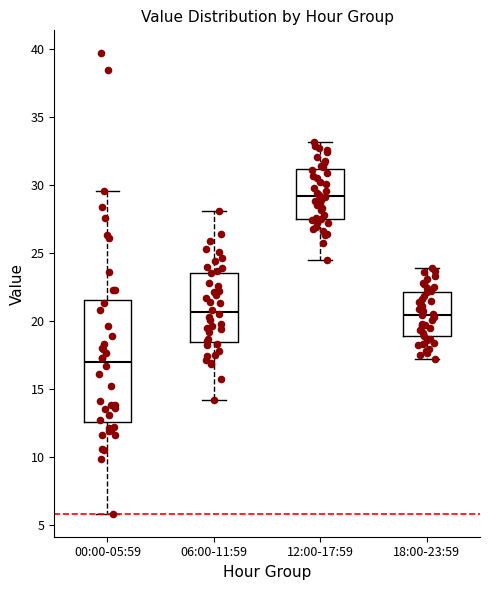

Comparing the boxes themselves (not the whiskers), which one is the tallest?

00:00-05:59